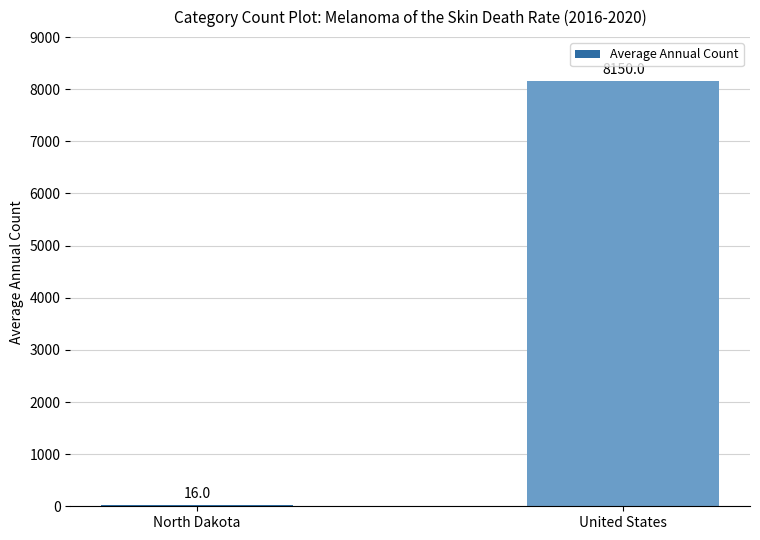

How many distinct data groups are displayed?

1